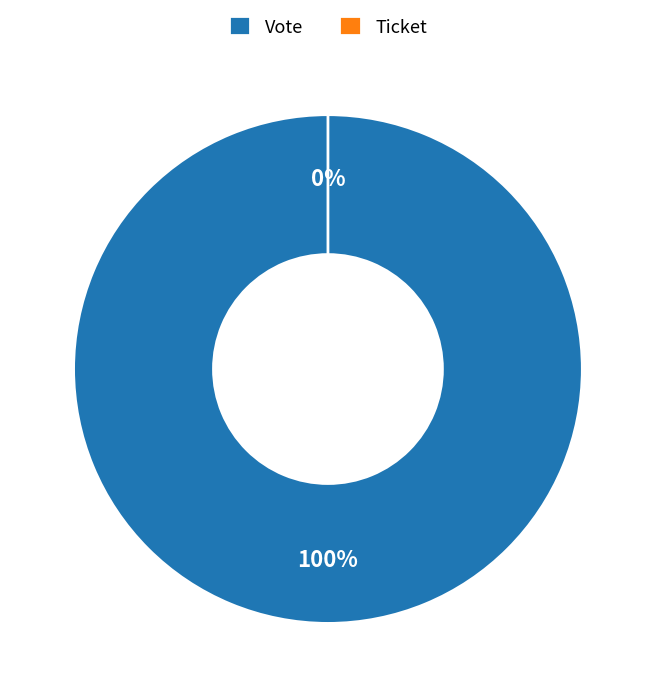

How many slices are in this pie chart?

2